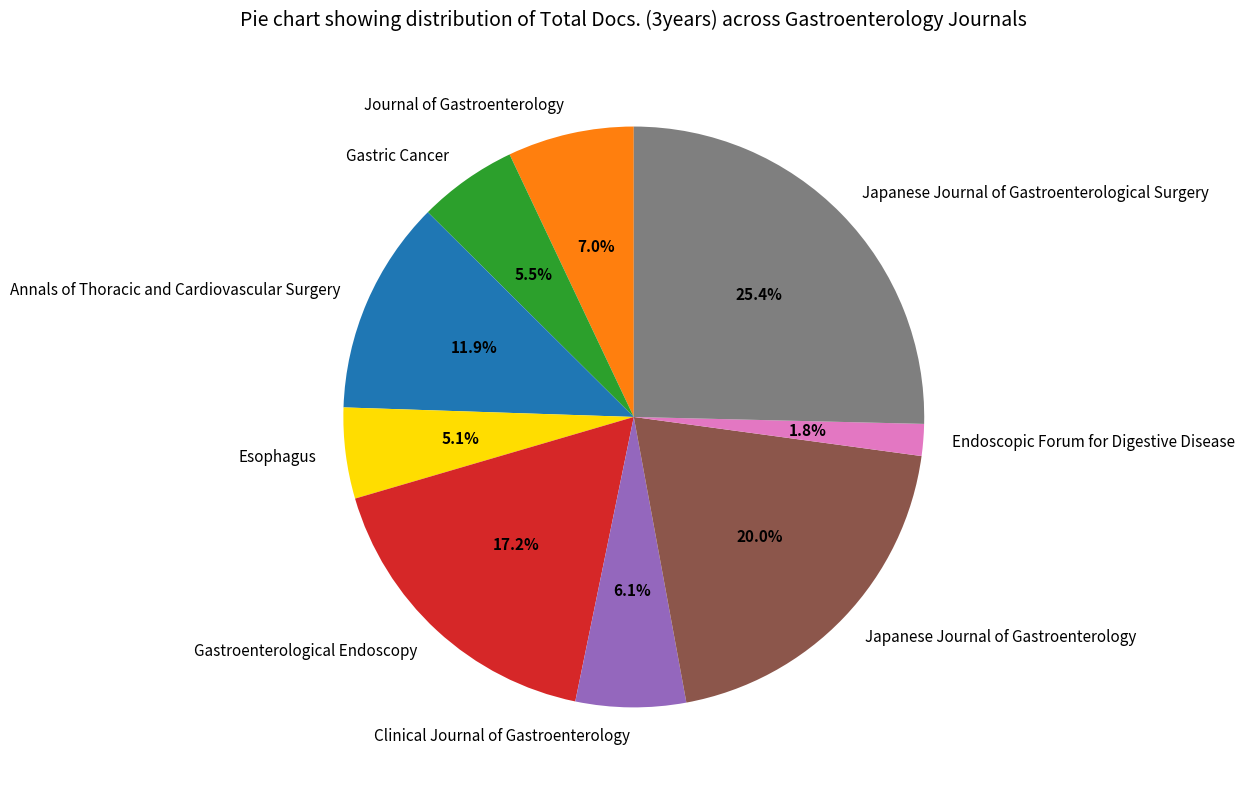

What is the smallest slice in the pie chart?

Endoscopic Forum for Digestive Disease